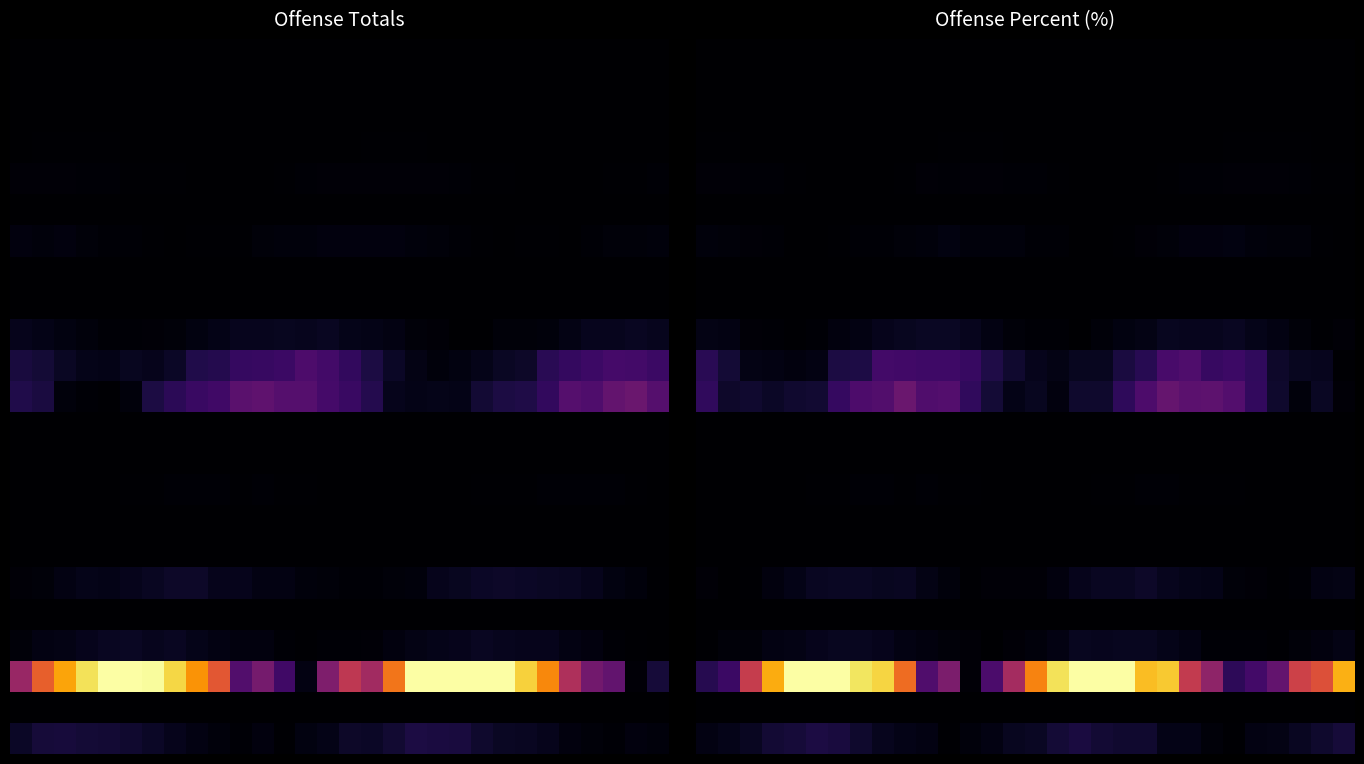

How many categories are shown in the chart?

30